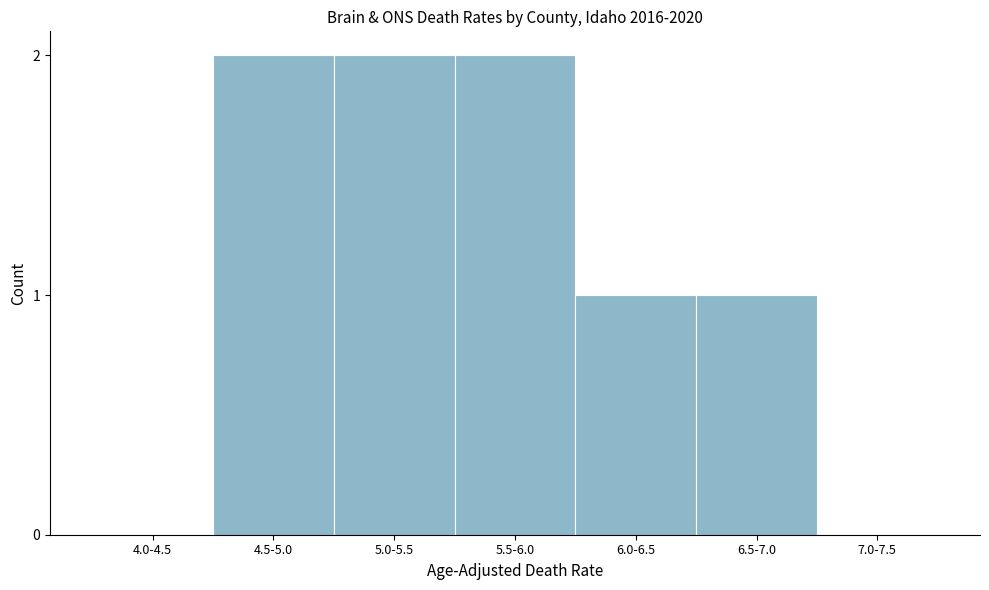

Reading left to right, extract all data points from this chart.

4.0-4.5=0	4.5-5.0=2	5.0-5.5=2	5.5-6.0=2	6.0-6.5=1	6.5-7.0=1	7.0-7.5=0